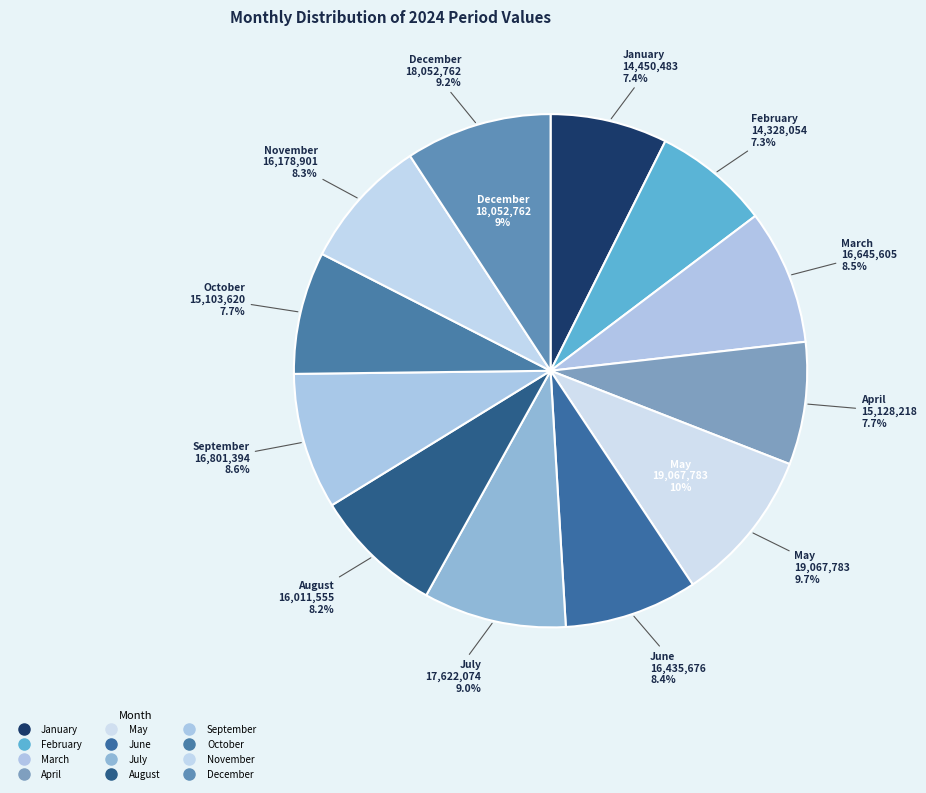

Is June the majority of the pie?

No